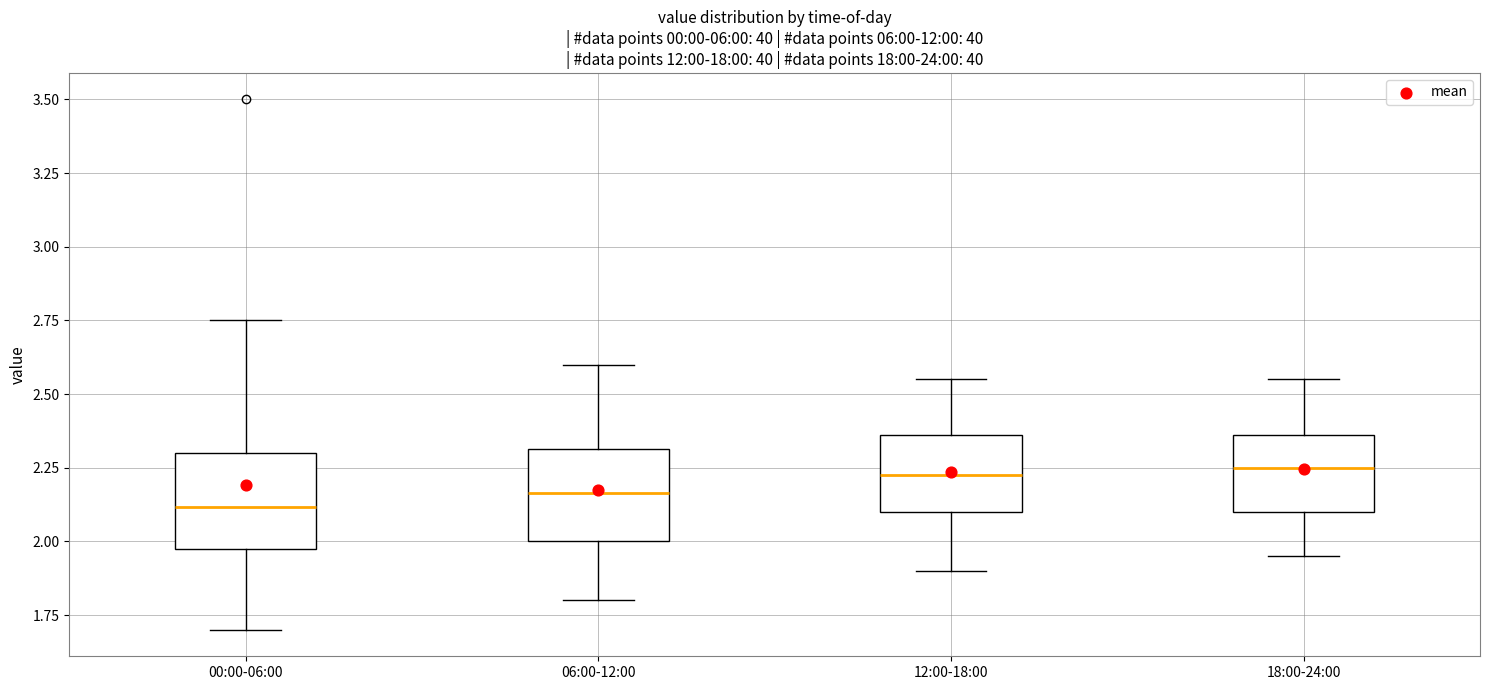

Reading left to right, transcribe this box plot: for each box, give where its median line is, the range the box spans, and where its two whiskers end, as read against the y-axis. The values are not printed on the chart, so give them approximately, as read against the axis.

00:00-06:00: median 2.10, box 1.95 to 2.30, whiskers 1.70 to 2.75
06:00-12:00: median 2.15, box 2.00 to 2.30, whiskers 1.80 to 2.60
12:00-18:00: median 2.25, box 2.10 to 2.35, whiskers 1.90 to 2.55
18:00-24:00: median 2.25, box 2.10 to 2.35, whiskers 1.95 to 2.55